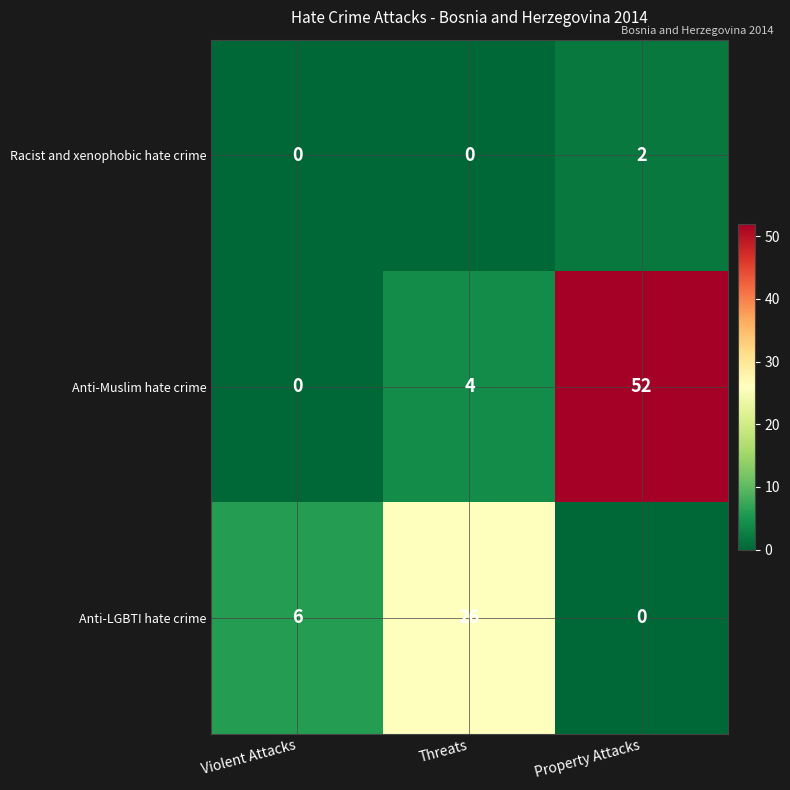

The Racist and xenophobic hate crime series shows 0 at Threats. True or false?

True